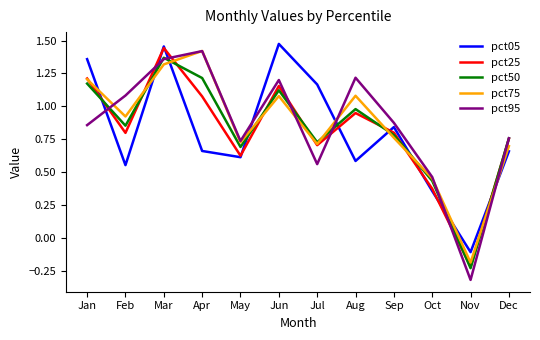

True or false: pct50 has more than 2 interior local peaks.

True